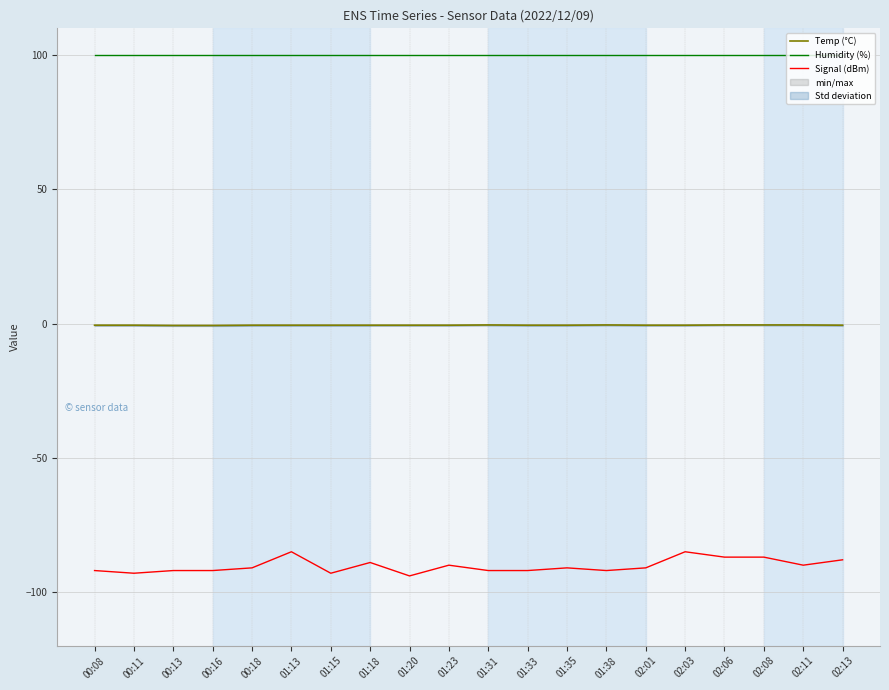

What is the spread (max minus min) of values at 00:11?

192.9